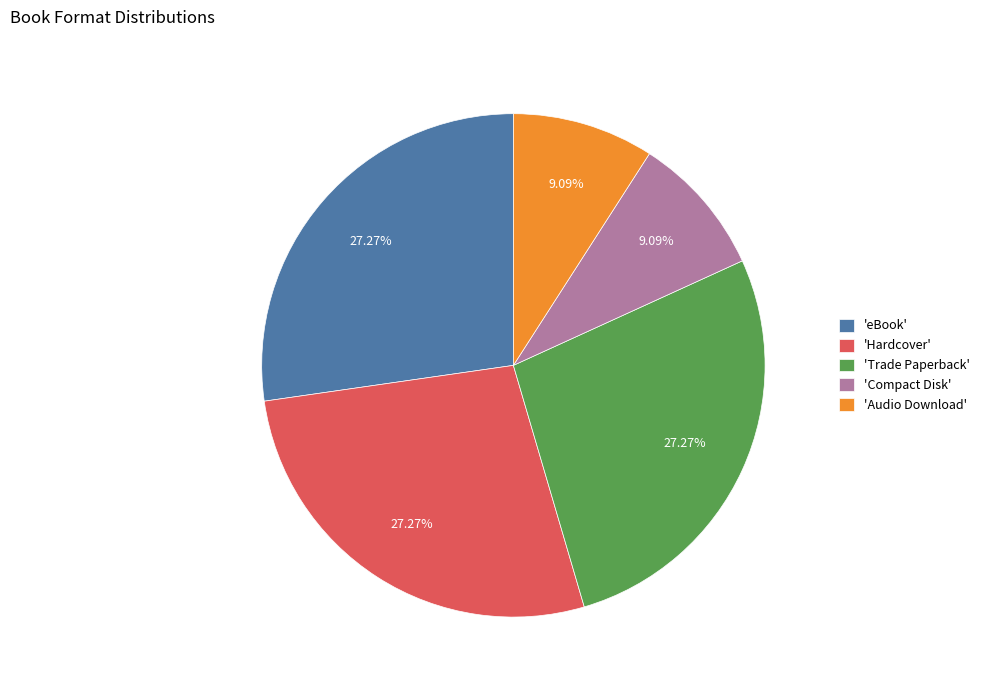

What is the ratio of the value at 'Trade Paperback' to the value at 'eBook'?

1.0